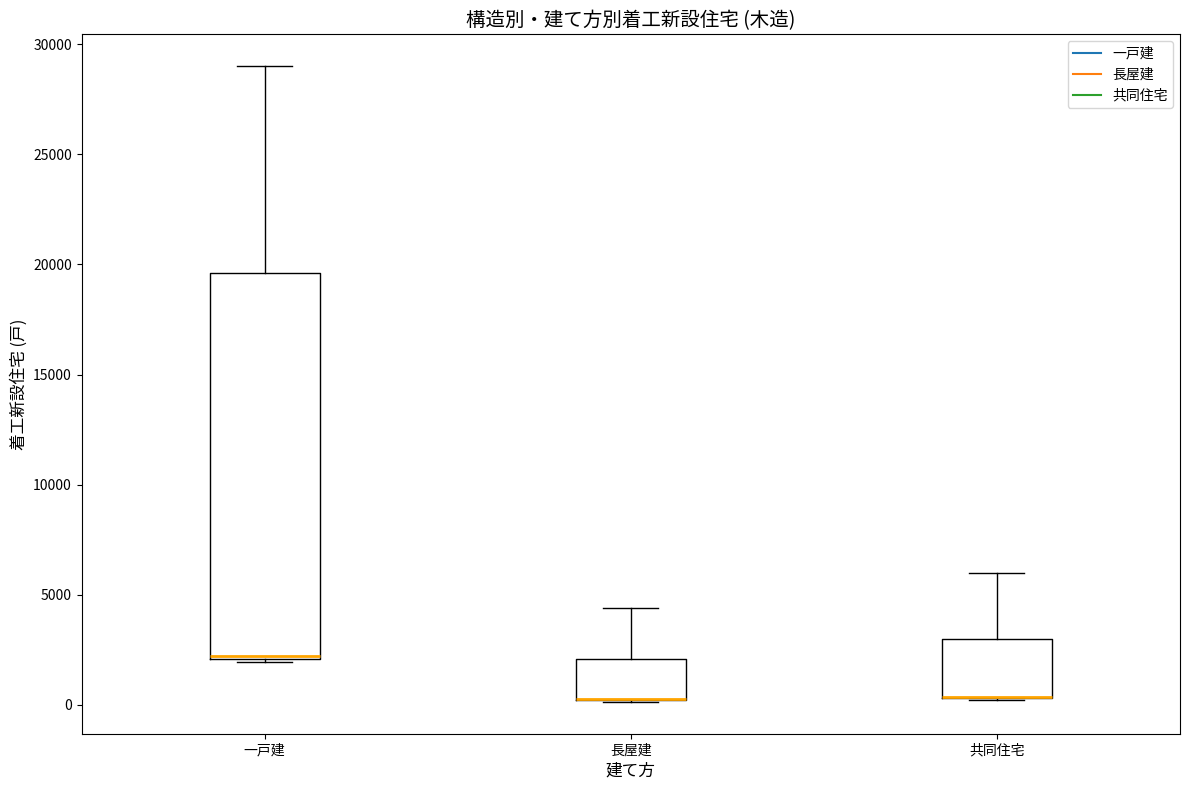

Reading left to right, transcribe this box plot: for each box, give where its median line is, the range the box spans, and where its two whiskers end, as read against the y-axis. The values are not printed on the chart, so give them approximately, as read against the axis.

一戸建: median 2000, box 2000 to 19500, whiskers 2000 (just below the box's lower edge) to 29000
長屋建: median 0 (drawn on the box's lower edge), box 0 to 2000, whiskers 0 to 4500
共同住宅: median 500 (drawn on the box's lower edge), box 500 to 3000, whiskers 0 to 6000